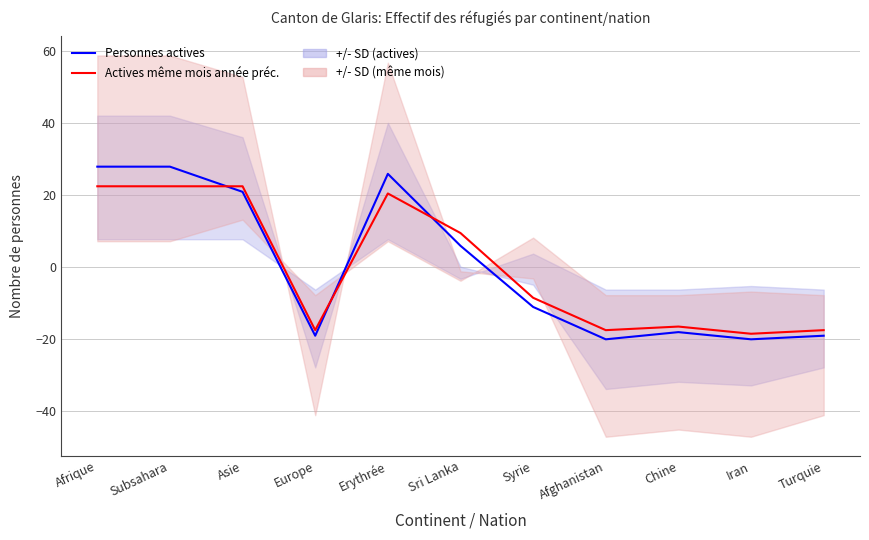

What is the total value across all series at Subsahara?

50.2